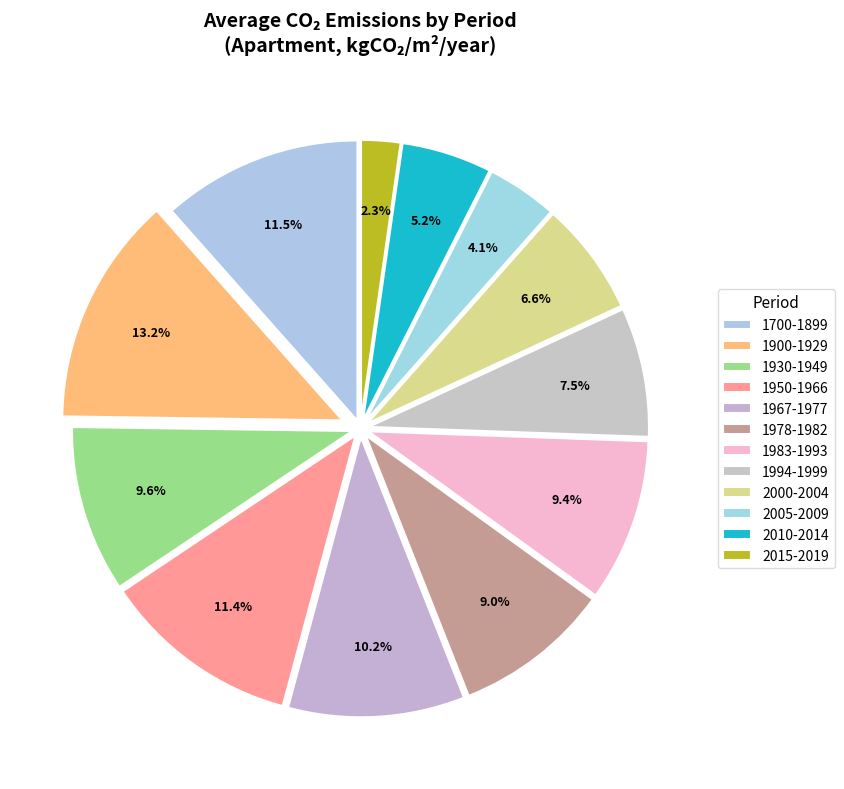

Which has a higher value, 2015-2019 or 2005-2009?

2005-2009